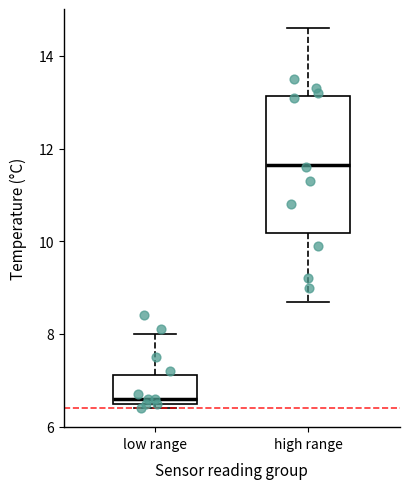

Comparing the boxes themselves (not the whiskers), which one is the tallest?

high range